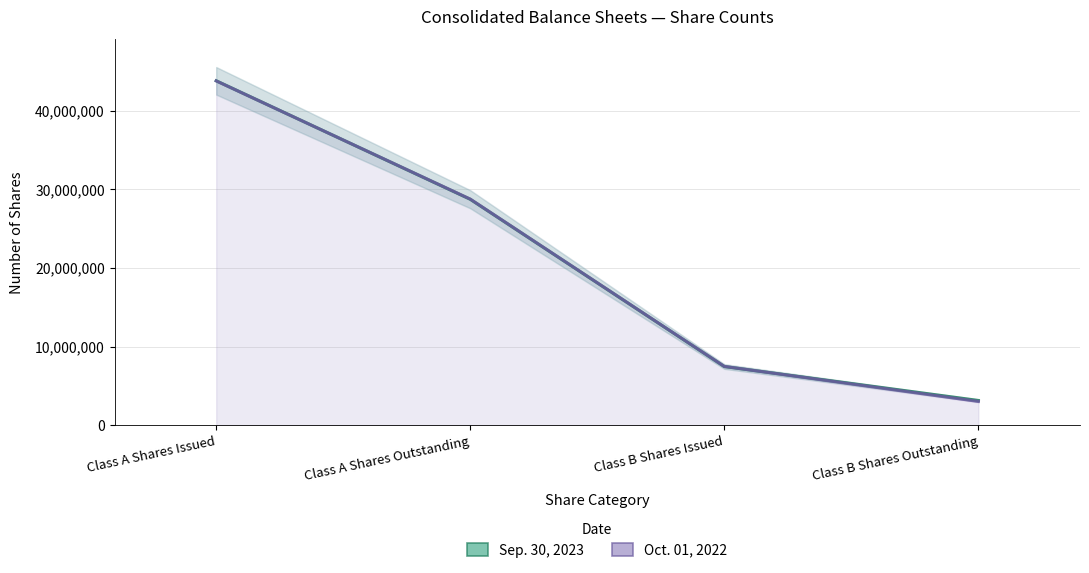

Rank the series by their maximum value, from highest to lowest.

Sep. 30, 2023, Oct. 01, 2022